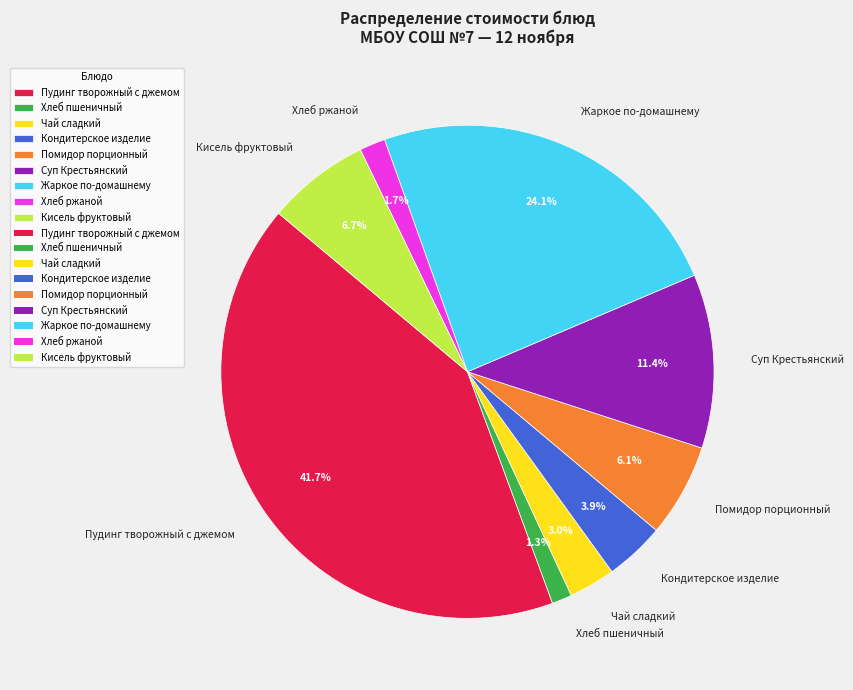

True or false: Суп Крестьянский accounts for 5% of the total.

False